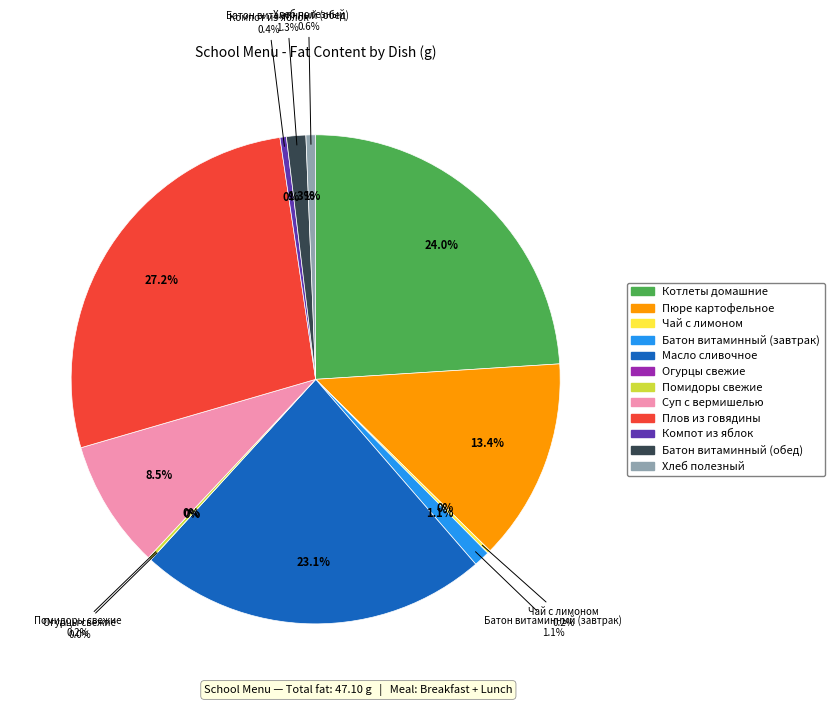

To the nearest percent, what is the difference between the largest and smallest slice percentages?

27%